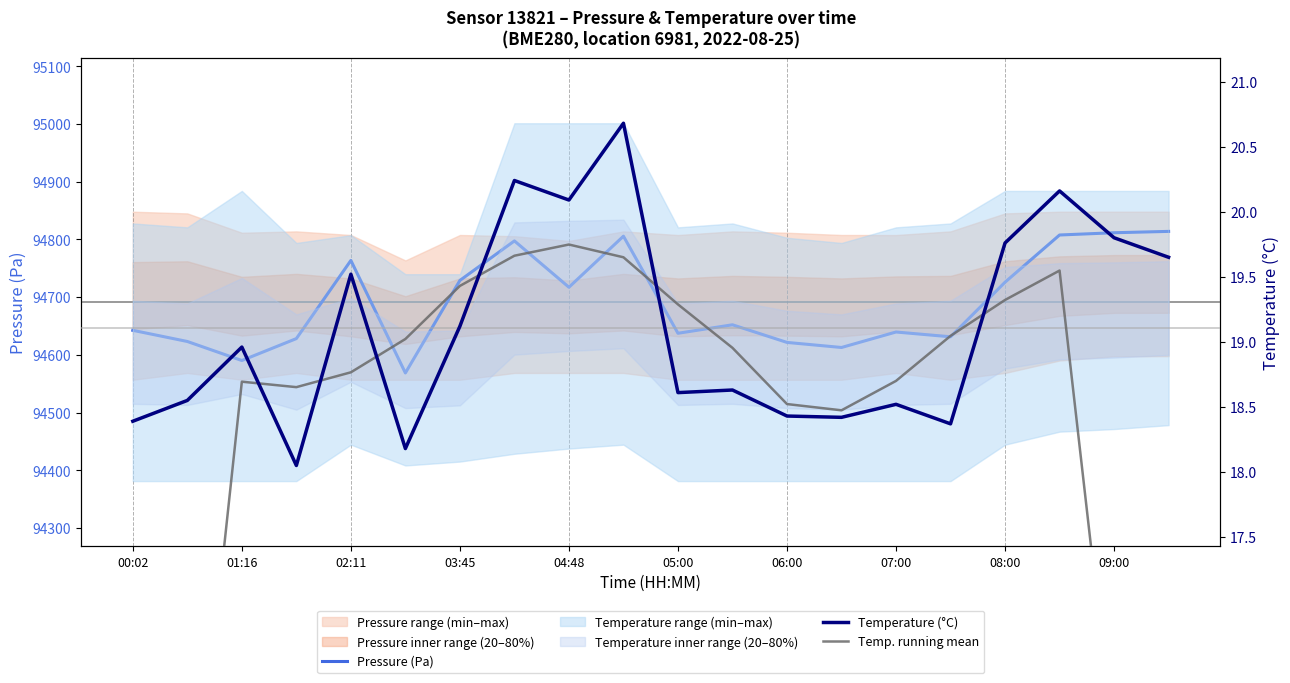

List the series in order of their peak value, lowest first.

Temp. running mean, Temperature (°C), Pressure (Pa)